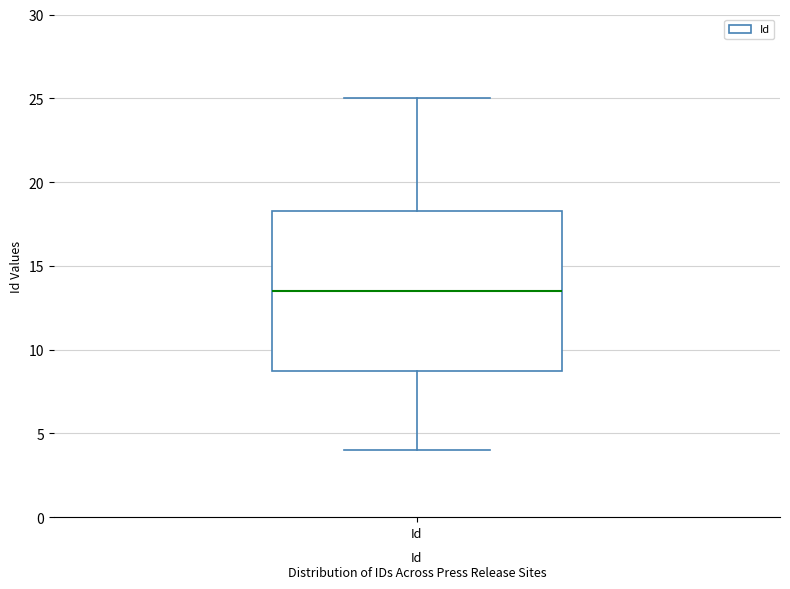

Where does the lower whisker of the box for Id end on the y-axis? The values are not printed on the chart, so give them approximately, as read against the axis.

4.0